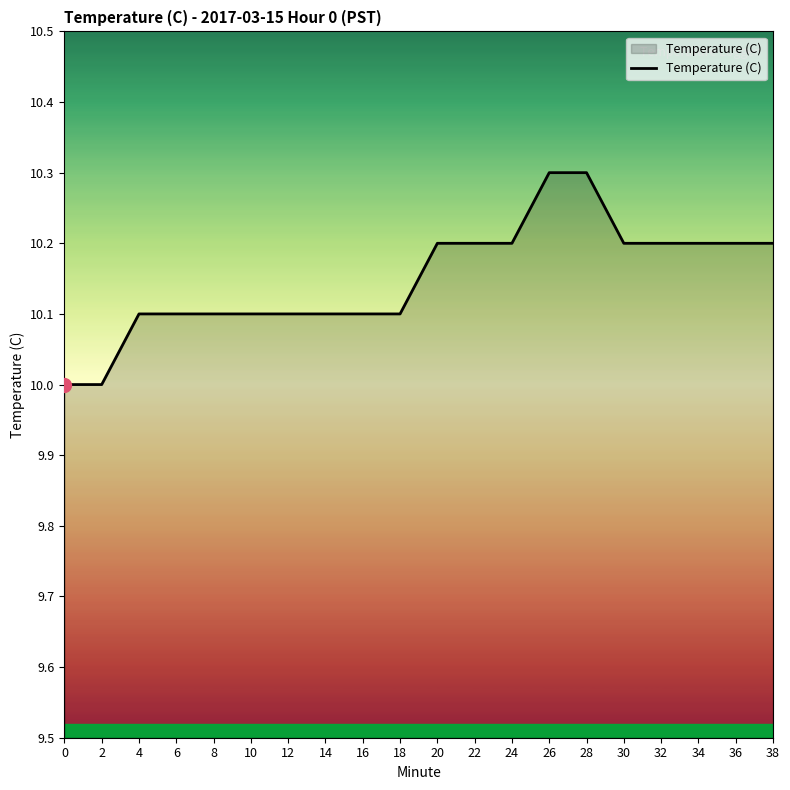

Is it true that the value at 34 is 10.2?

True